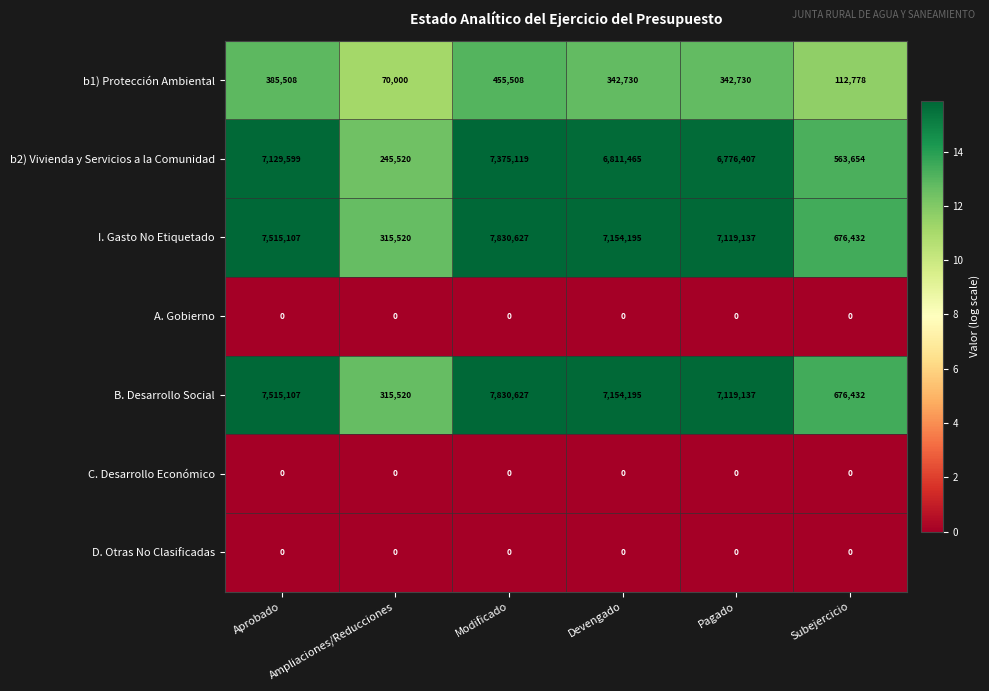

The value of D. Otras No Clasificadas at Pagado is 0. True or false?

True